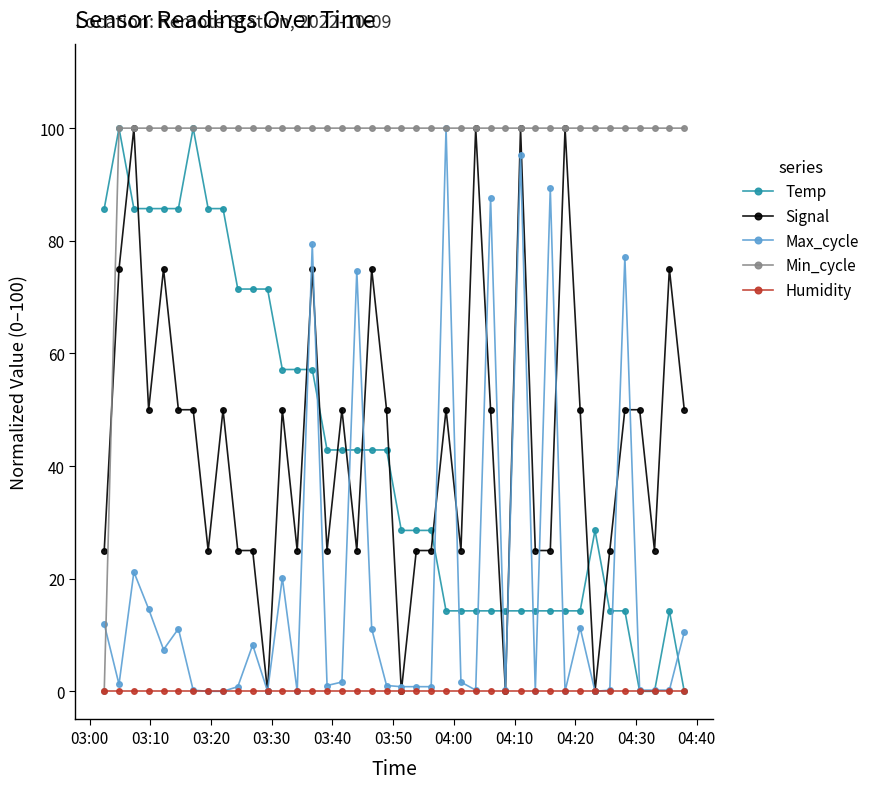

How many data points does each series have?

40